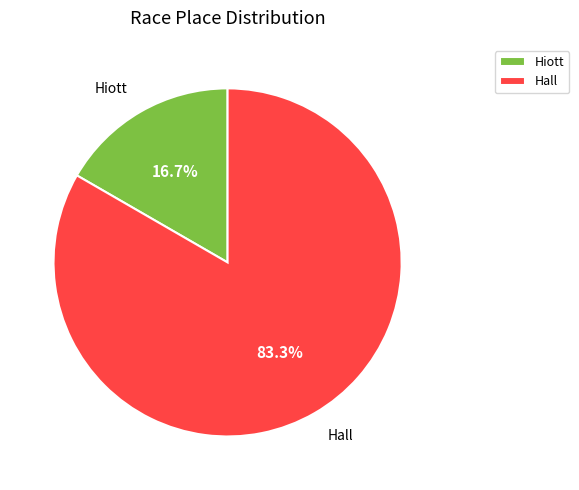

How many segments does this pie chart have?

2